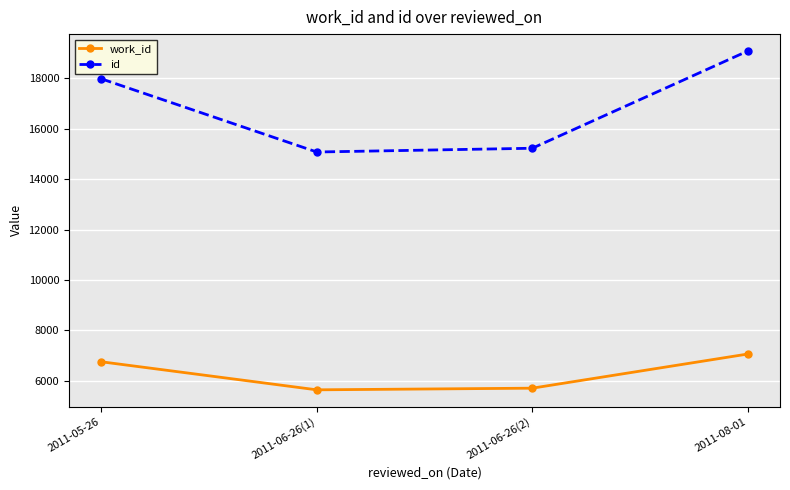

What is the spread (max minus min) of values at 2011-05-26?

11228